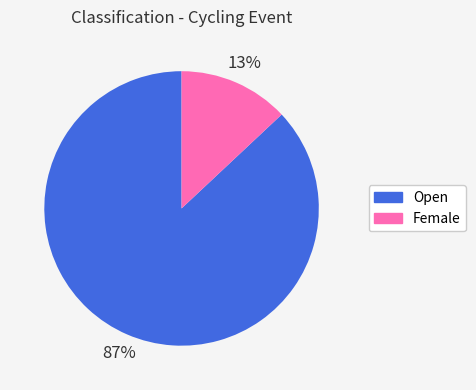

Is the sum of Female and Open greater than half?

Yes